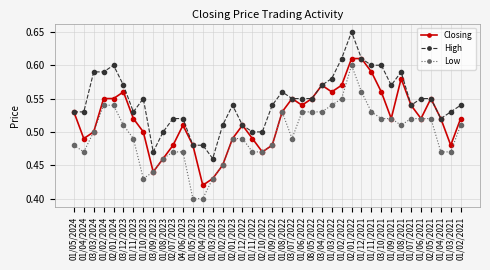

Which label corresponds to the largest value in the chart?

02/01/2022